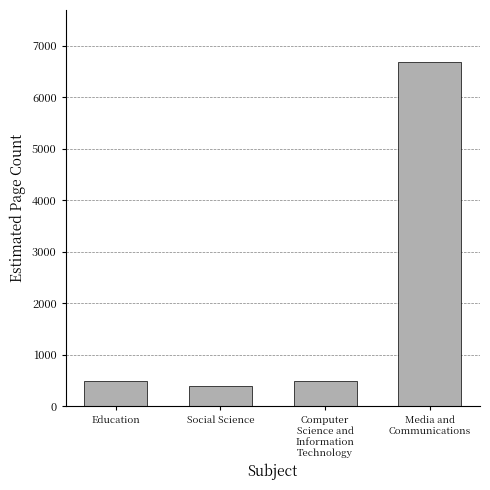

What is the value of the 4th bar from the left?

6687